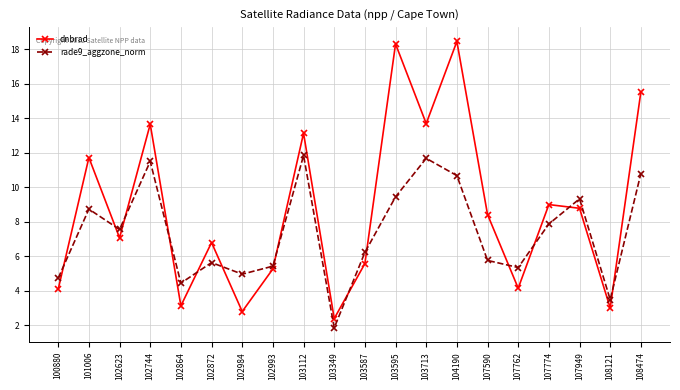

Where is the first local minimum for dnbrad?

102623